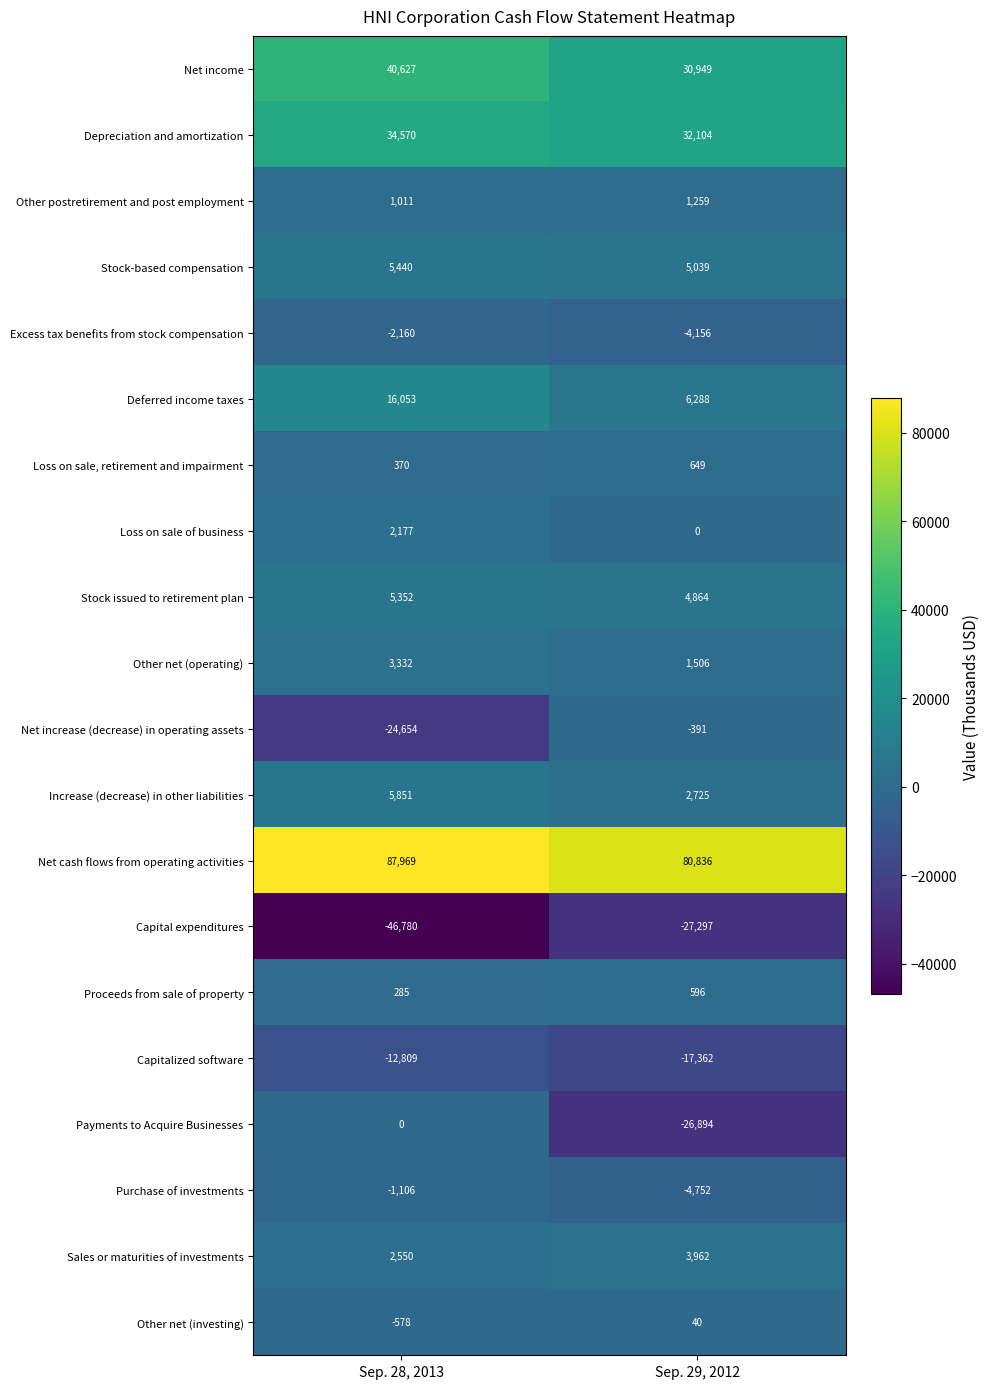

At which category does the chart reach its minimum across all series?

Sep. 28, 2013